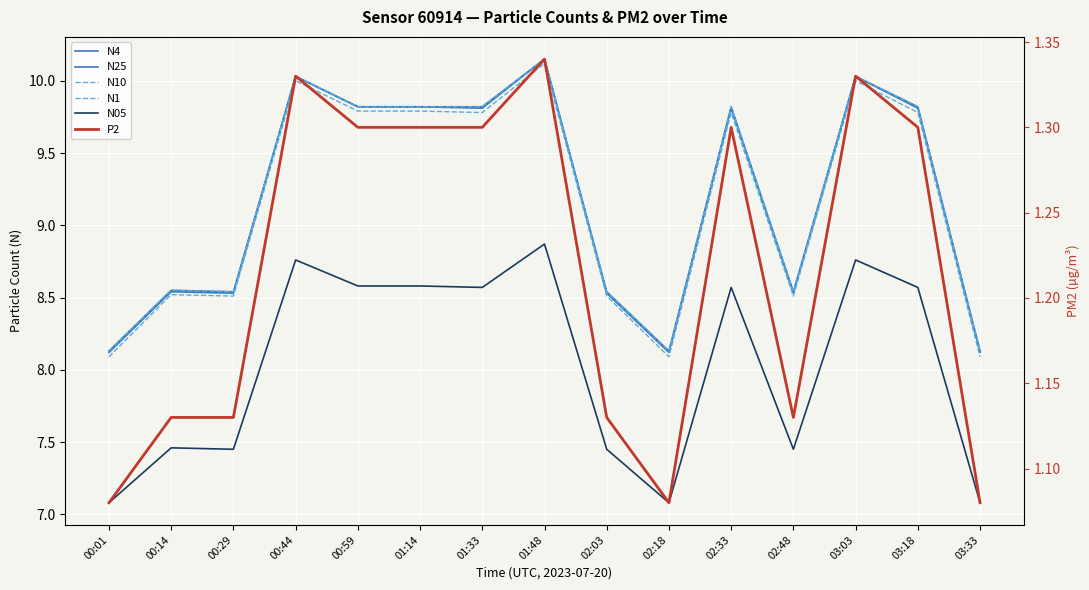

What is the sum of the N4 values at 03:18 and 01:33?

19.6